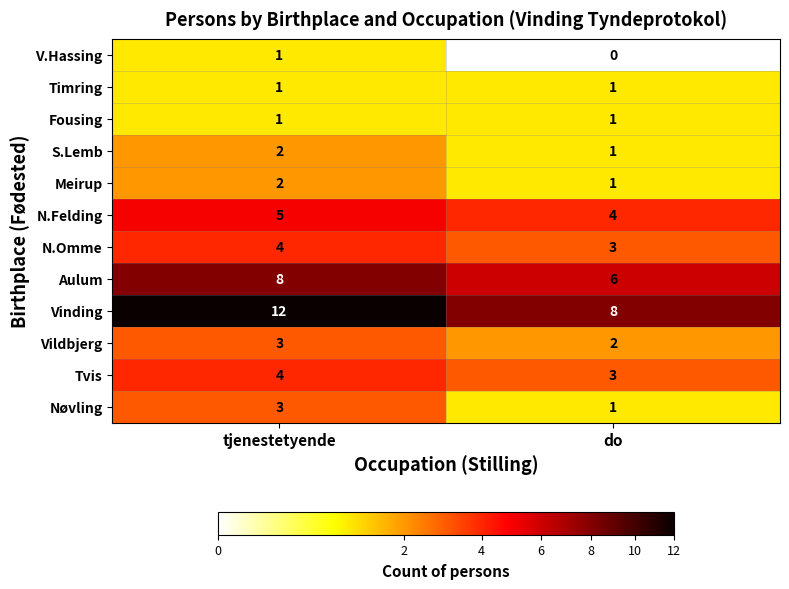

What is the difference between the Vinding values at tjenestetyende and do?

4